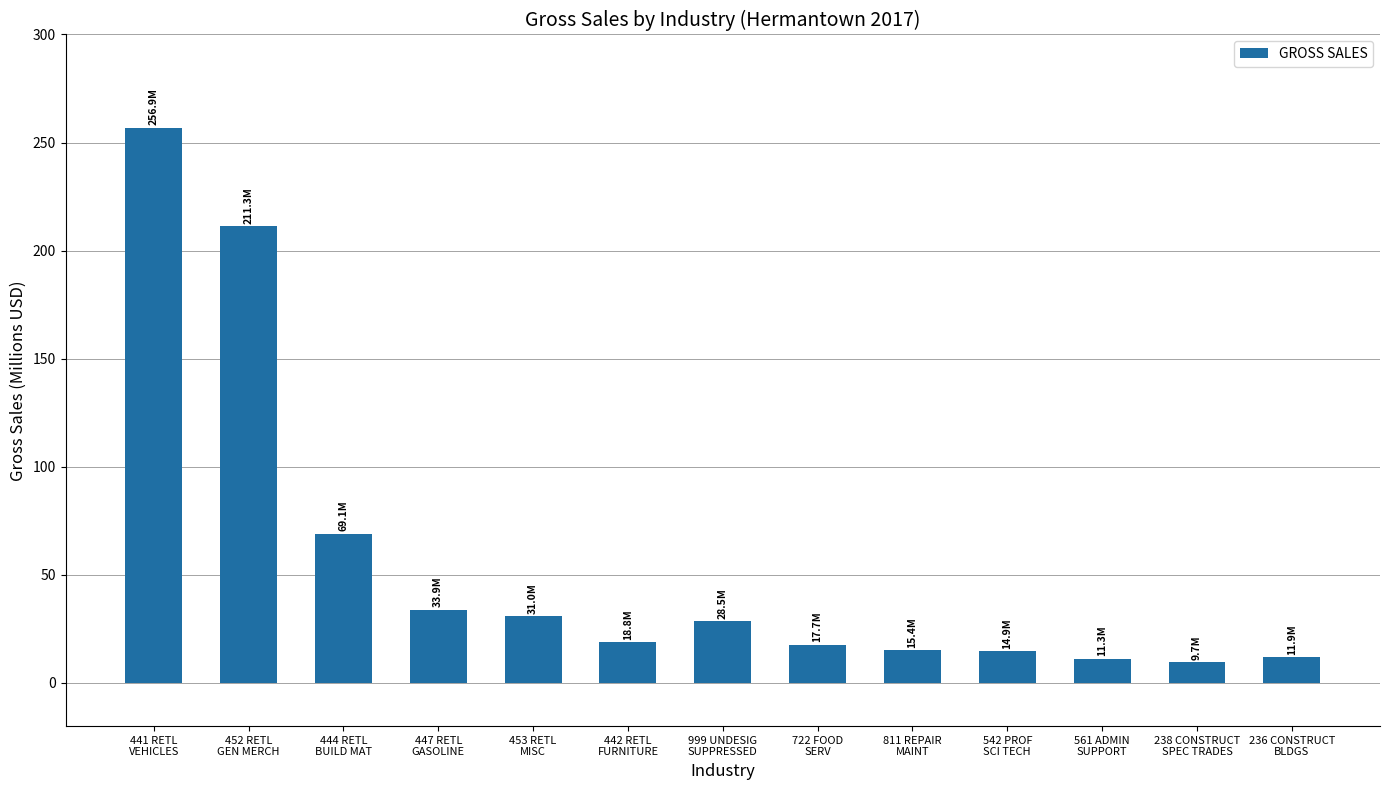

The value at 453 RETL
MISC is 31.0. True or false?

True